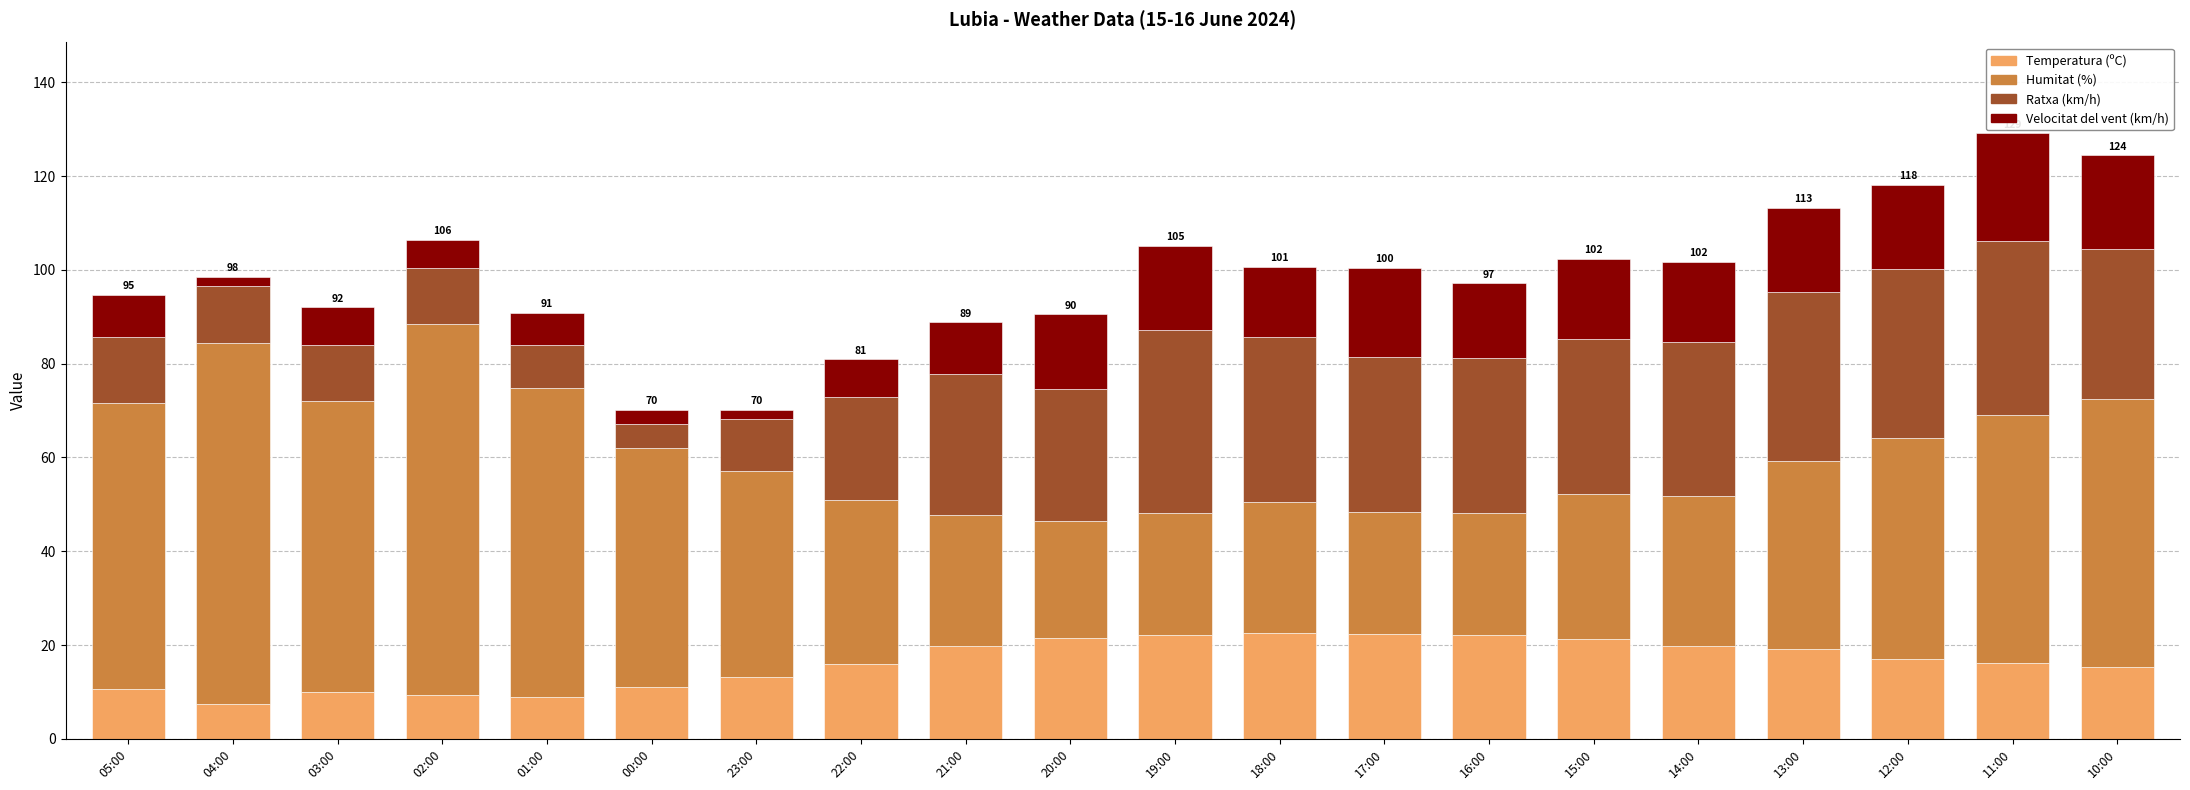

What is the difference between the maximum and minimum values in the Temperatura (ºC) series?

15.1